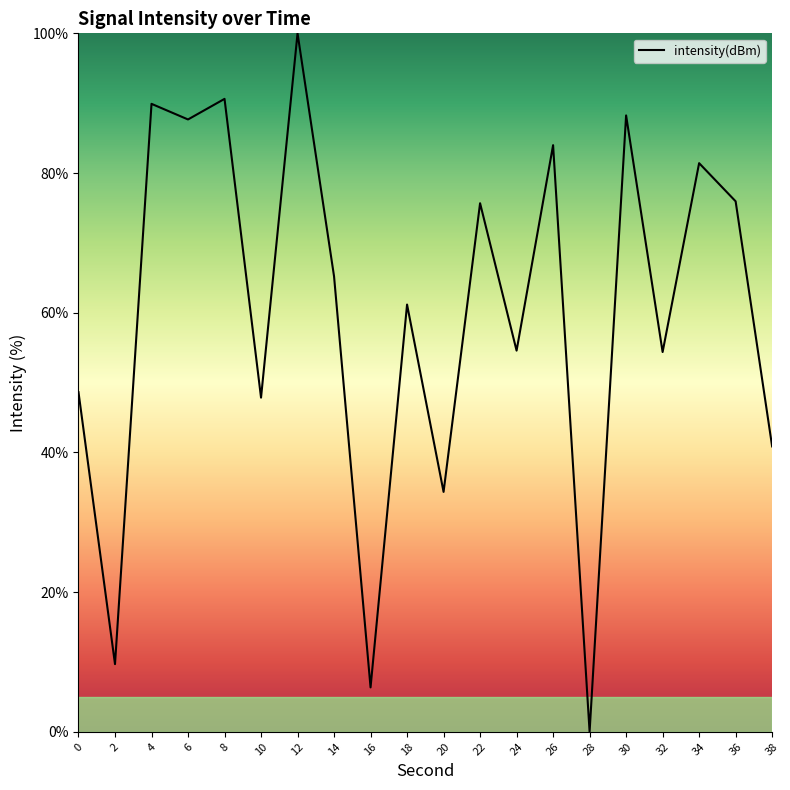

How many lines are shown in the chart?

1